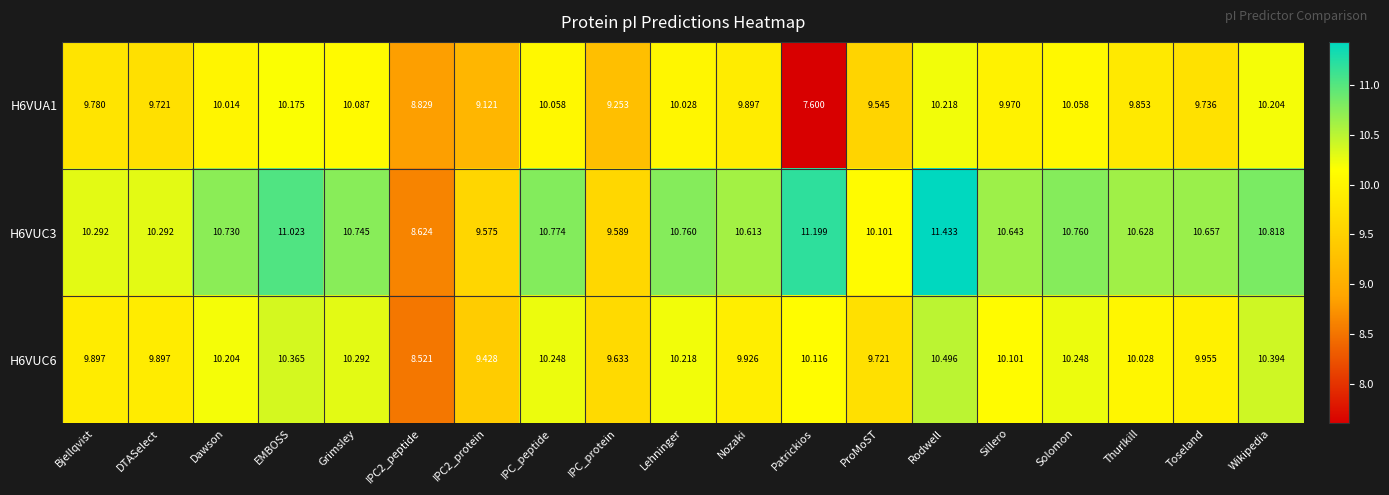

List the series in order of their peak value, lowest first.

H6VUA1, H6VUC6, H6VUC3